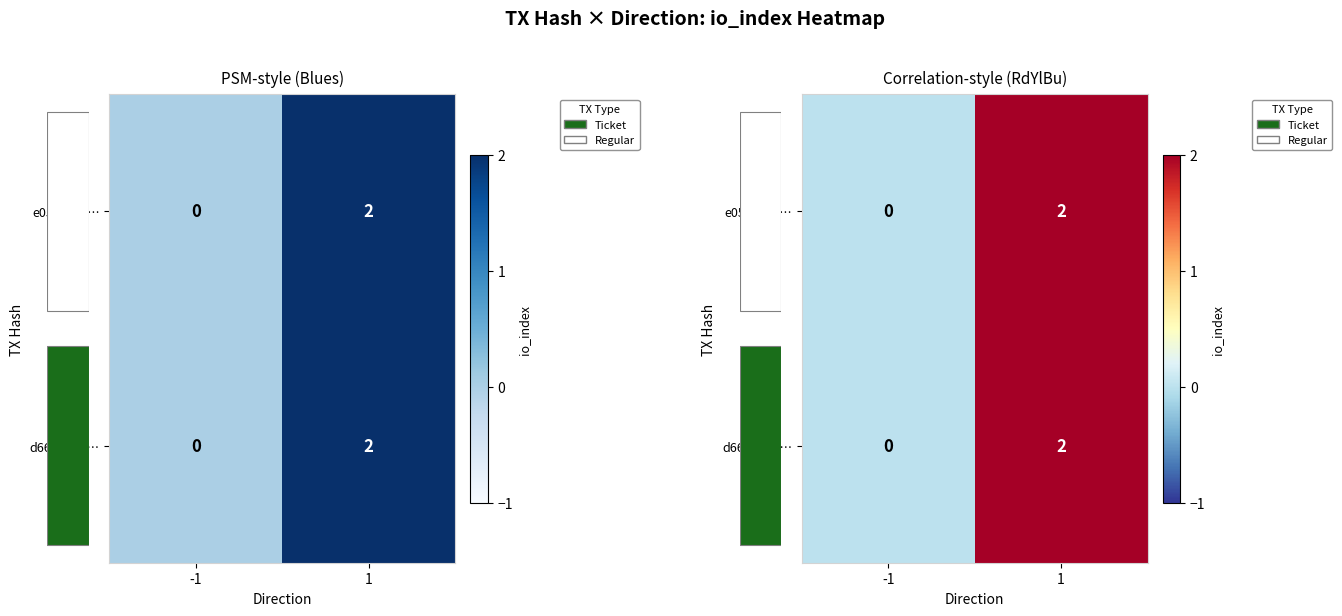

Which category has the lowest value across all series?

-1